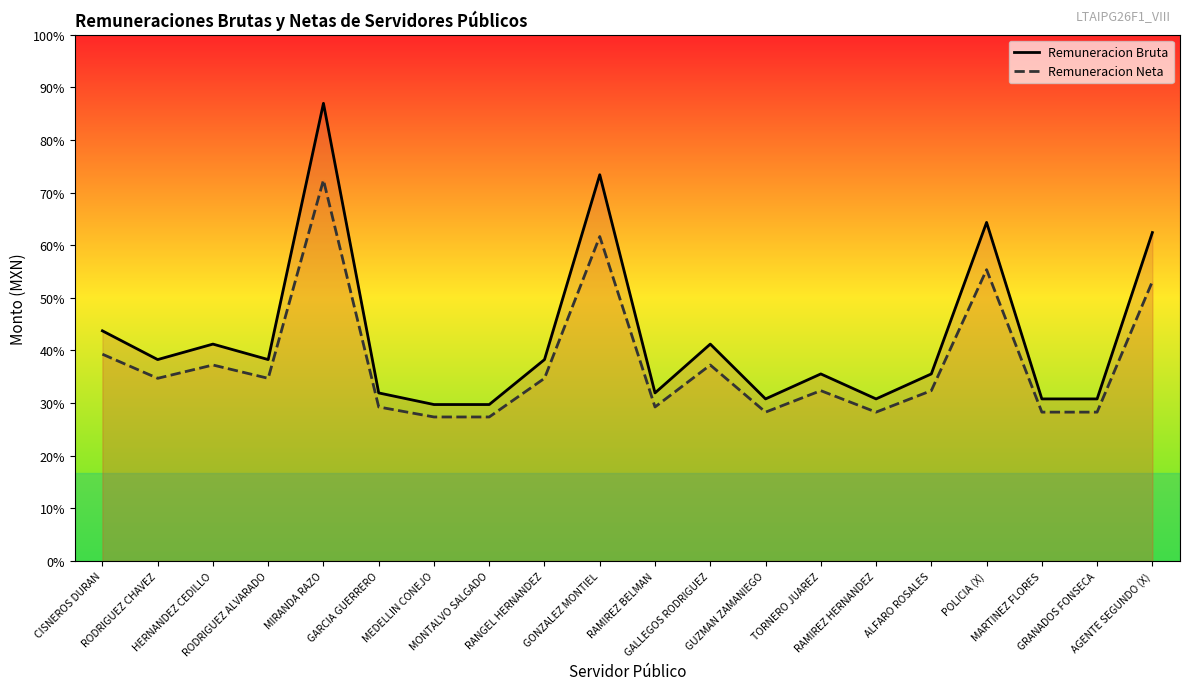

List the series in order of their peak value, highest first.

Remuneracion Bruta, Remuneracion Neta